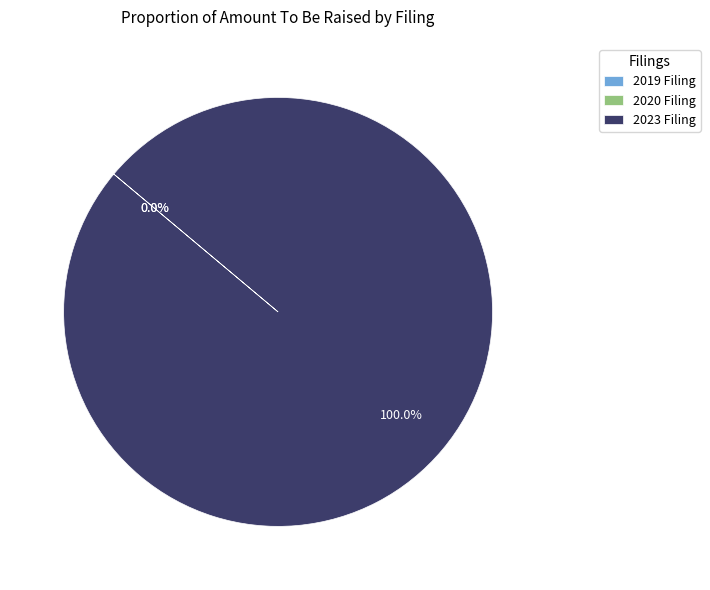

Which category has the biggest portion of the pie?

2023 Filing